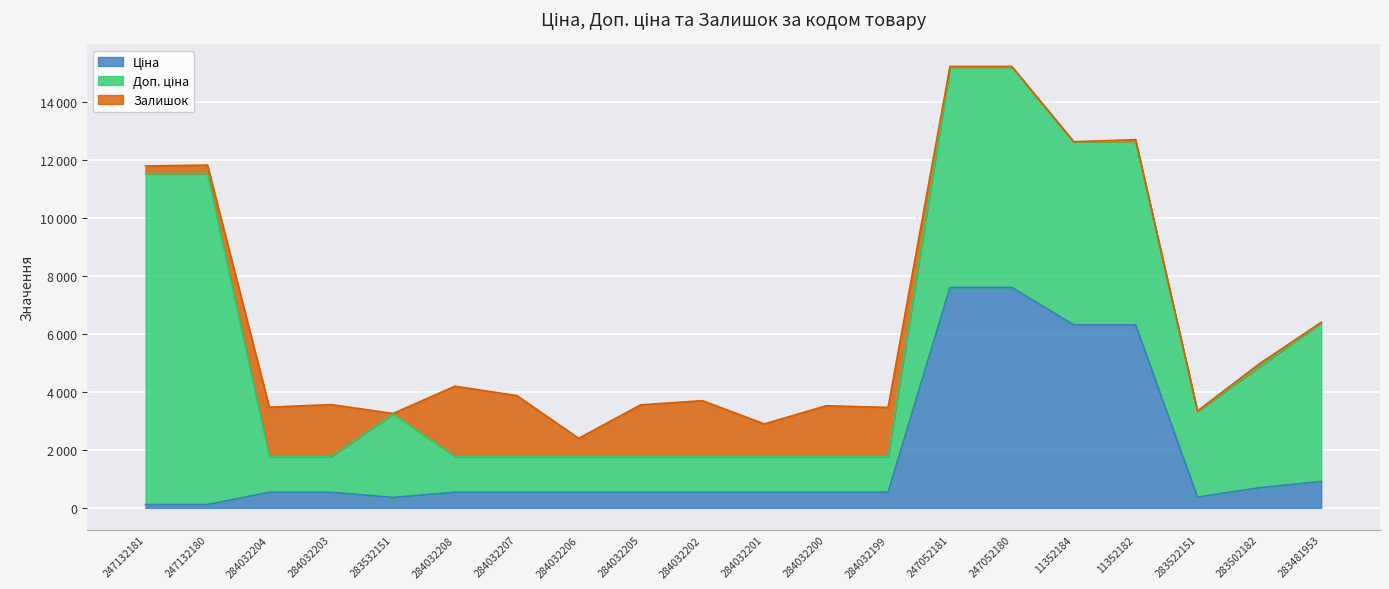

Reading left to right, list all the values displayed in this chart.

Ціна: 114.1	114.1	539.0	539.0	359.9	539.0	539.0	539.0	539.0	539.0	539.0	539.0	539.0	7596.5	7596.5	6308.8	6308.8	369.5	694.3	910.4
Доп. ціна: 11410.0	11410.0	1235.4	1235.4	2878.8	1235.4	1235.4	1235.4	1235.4	1235.4	1235.4	1235.4	1235.4	7596.5	7596.5	6308.8	6308.8	2955.8	4165.6	5462.3
Залишок: 260.0	290.0	1696.0	1786.0	15.0	2419.0	2096.0	624.0	1776.0	1921.0	1120.0	1745.0	1688.0	20.0	21.0	0.0	74.0	15.0	106.0	24.0